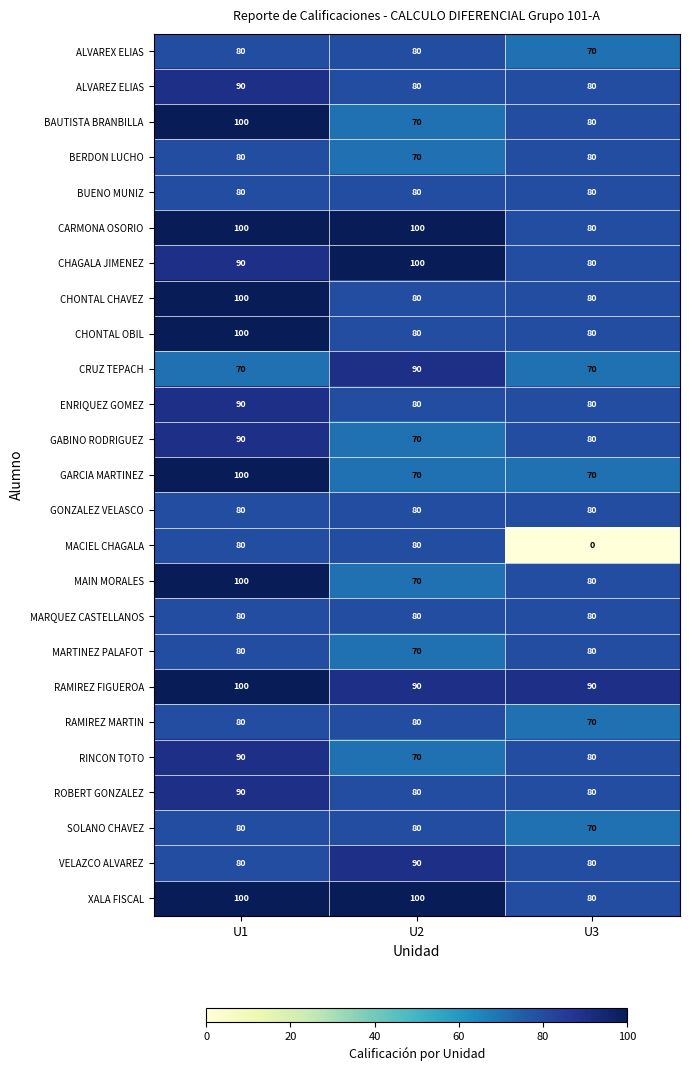

Which series has the largest range (max minus min)?

MACIEL CHAGALA